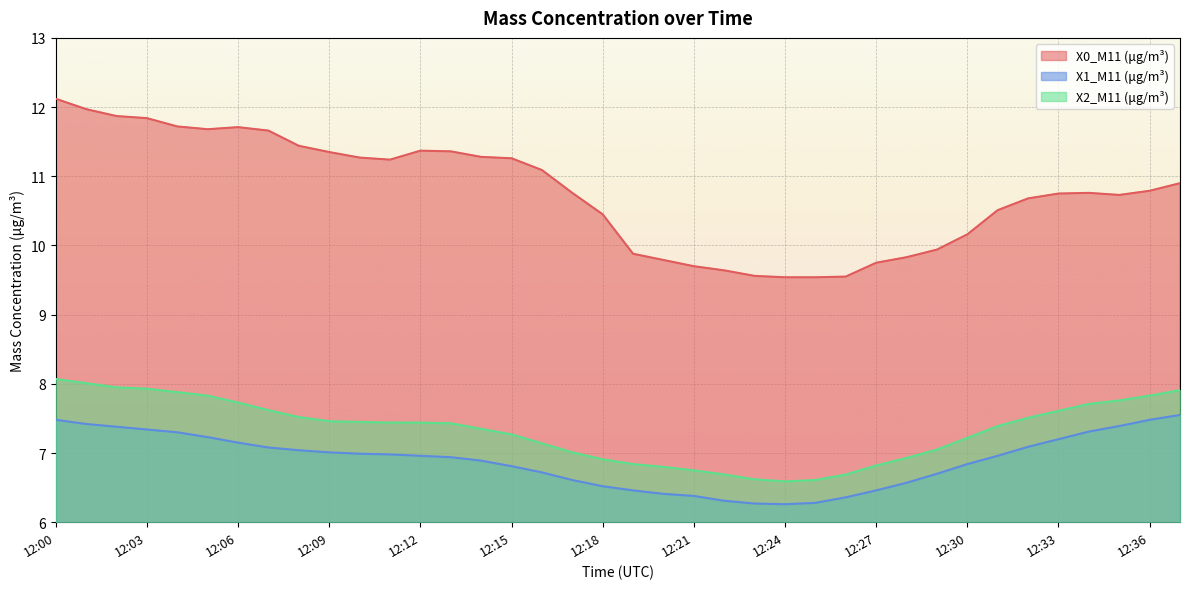

What is the value of the X2_M11 (μg/m³) point at the 31st from the left?

7.2